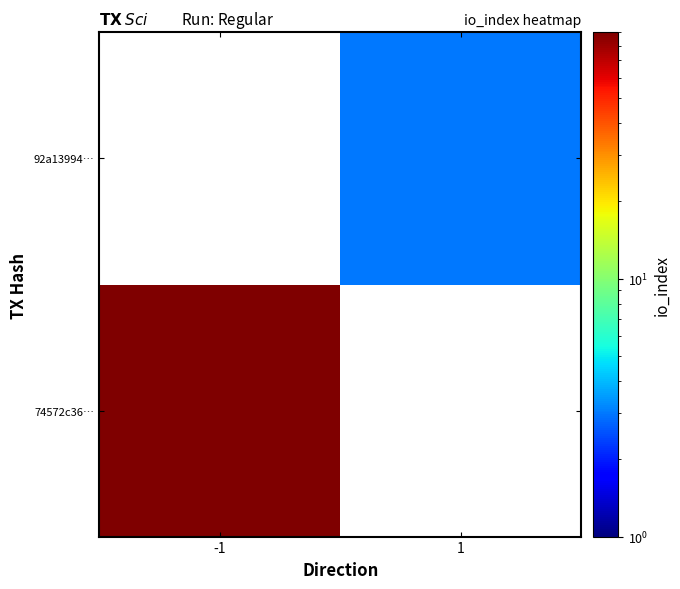

Rank the series by their average value, from highest to lowest.

74572c36…, 92a13994…